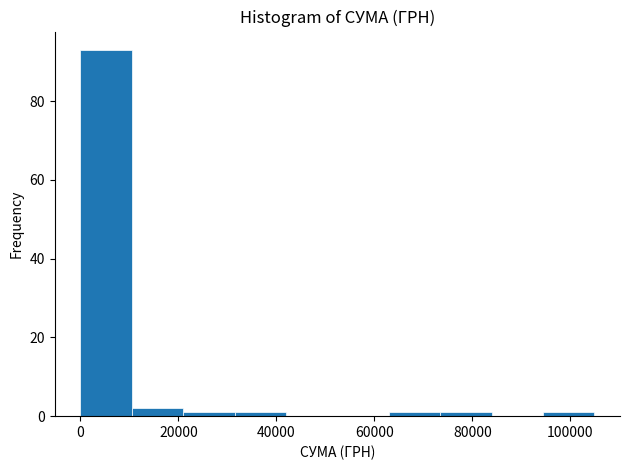

Which range on the x-axis has the tallest bar?

0 to 10000